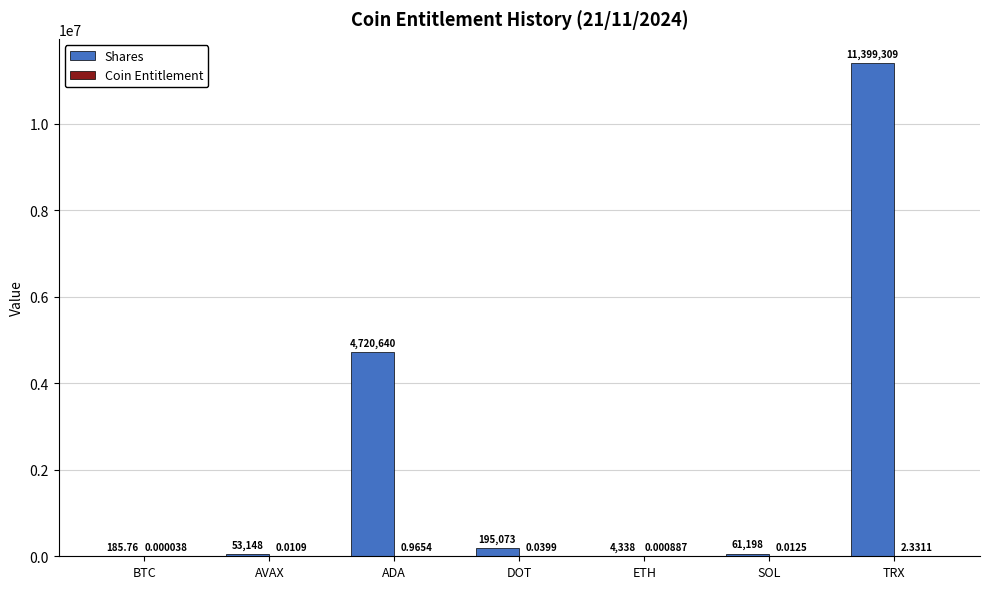

Which category has the highest value in the Shares series?

TRX